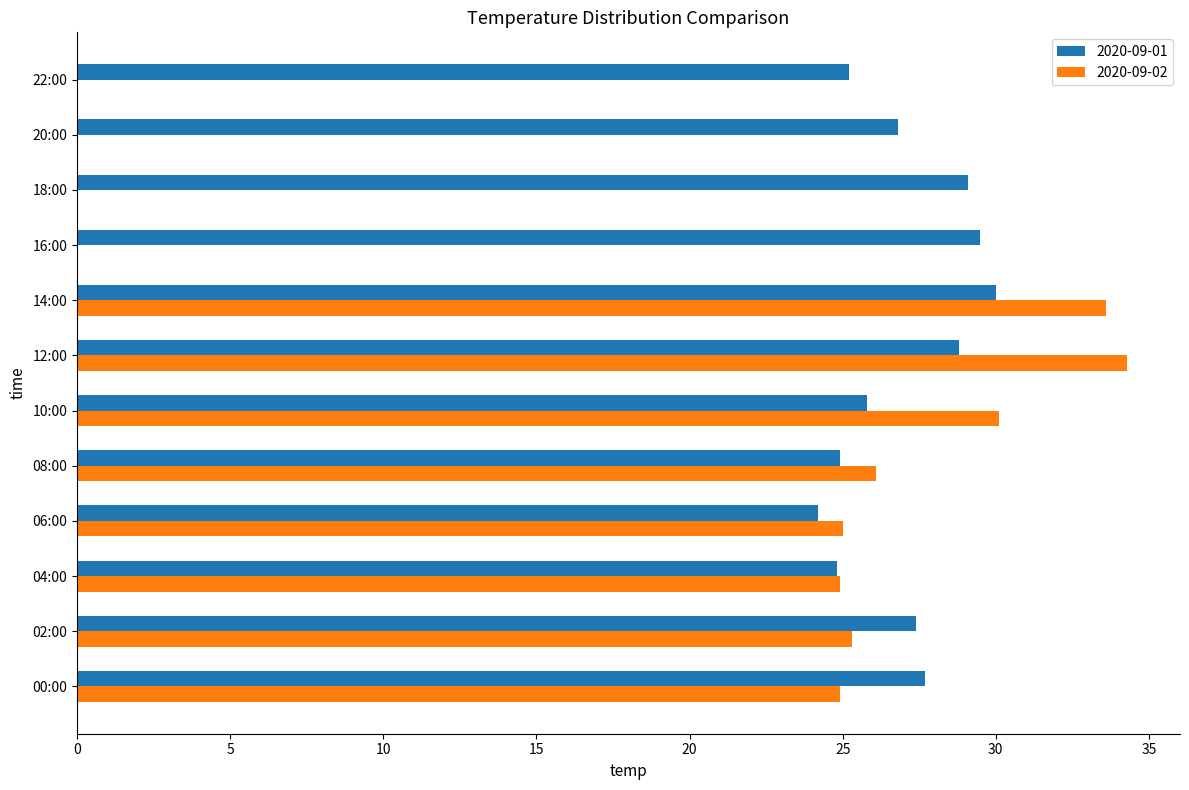

Which series has the largest total across all categories?

2020-09-01